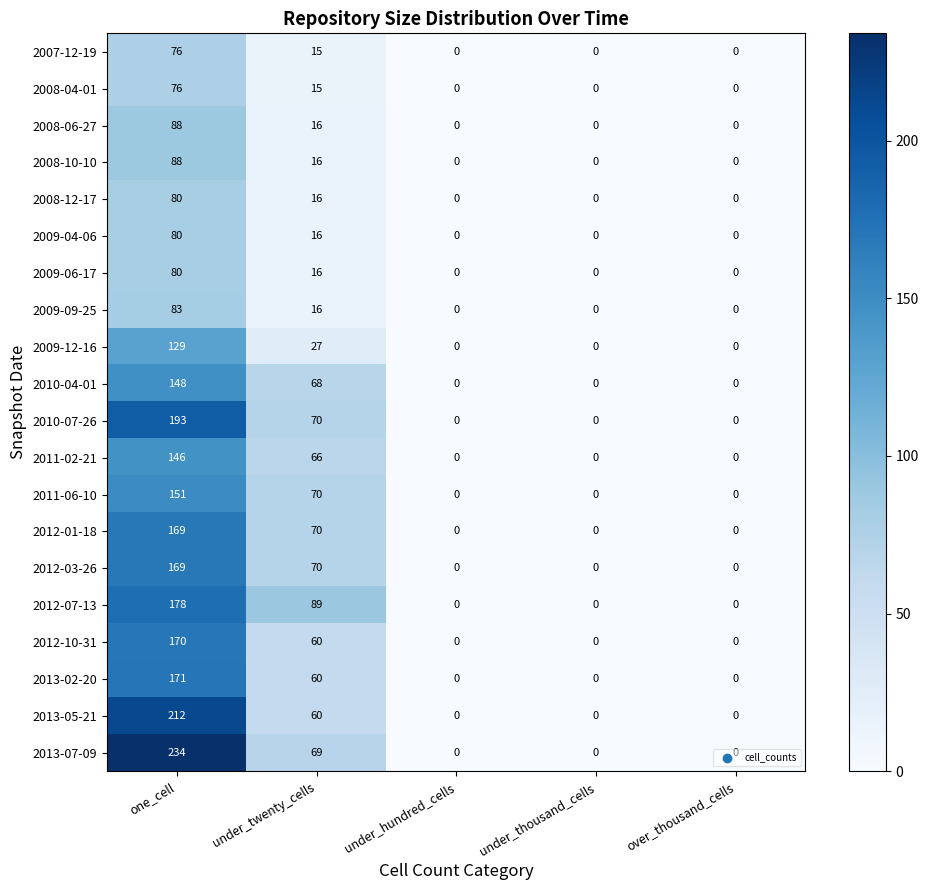

What is the highest value of the 2013-07-09 series?

234